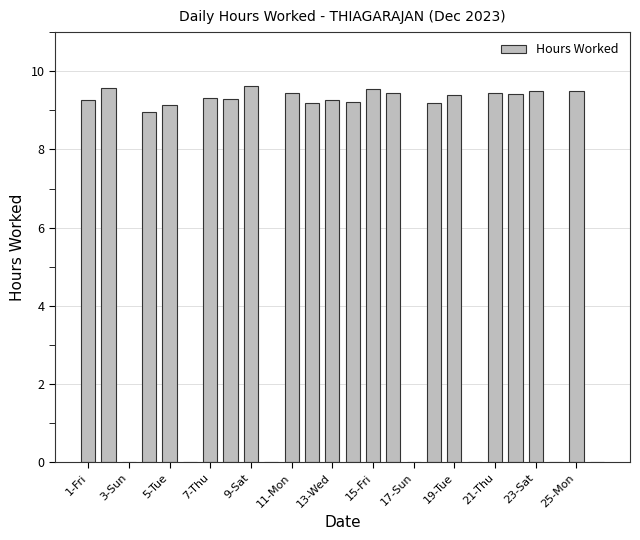

What is the sum of all values?

177.7